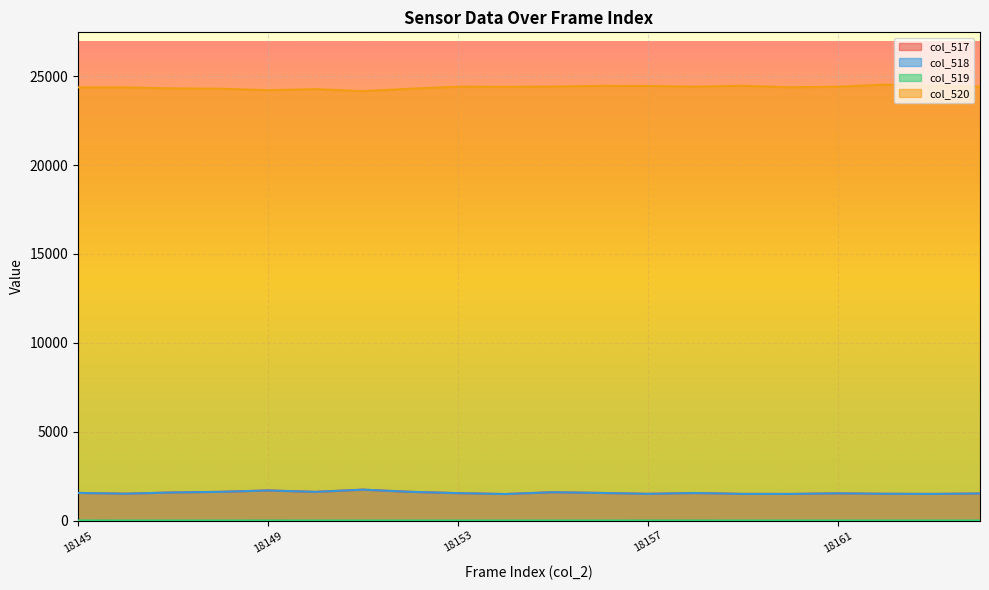

The value of col_518 at 18156 is 1551. True or false?

True